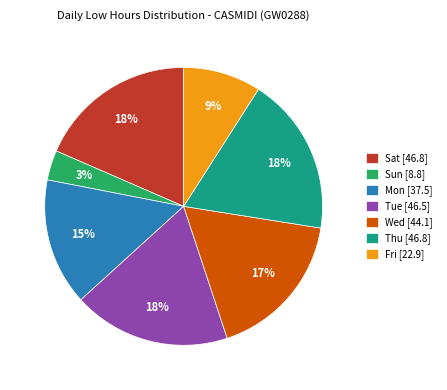

Is the sum of Sat [46.8] and Fri [22.9] greater than half?

No